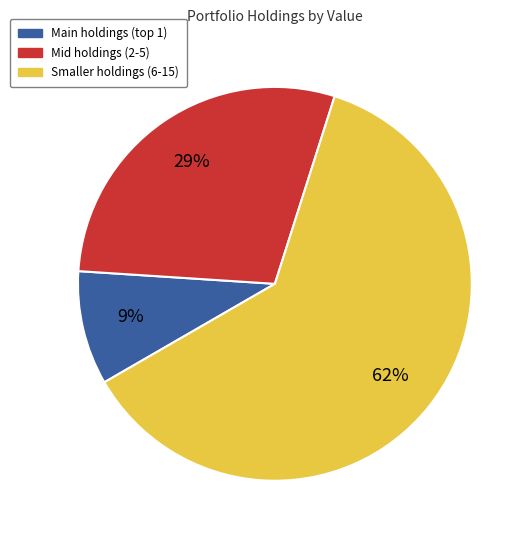

To the nearest percent, what is the average slice percentage?

33%